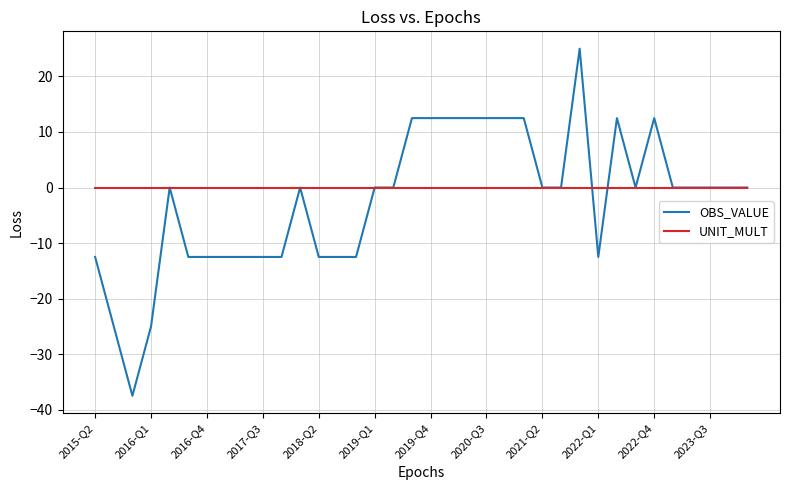

Which series has the widest spread of values?

OBS_VALUE